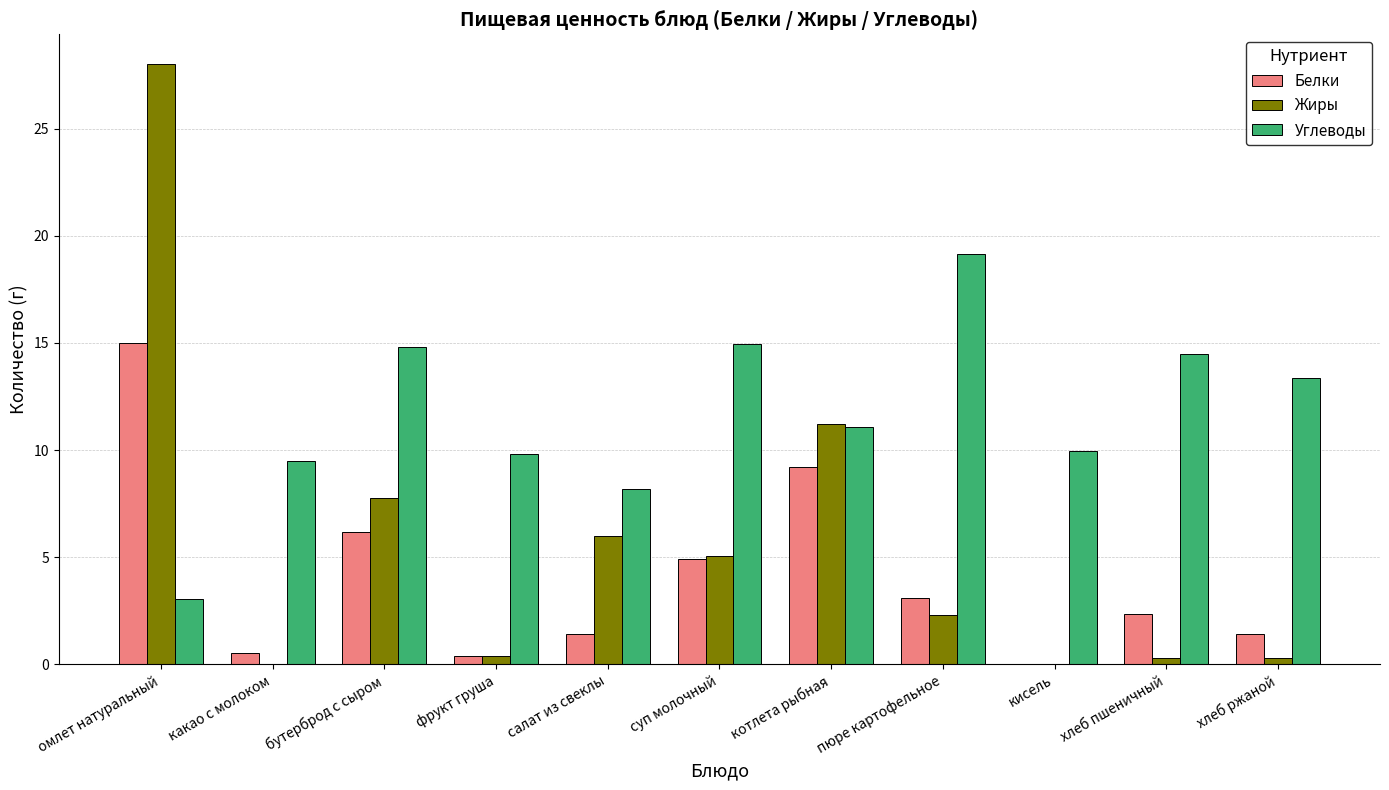

What is the sum of all Углеводы values?

128.4